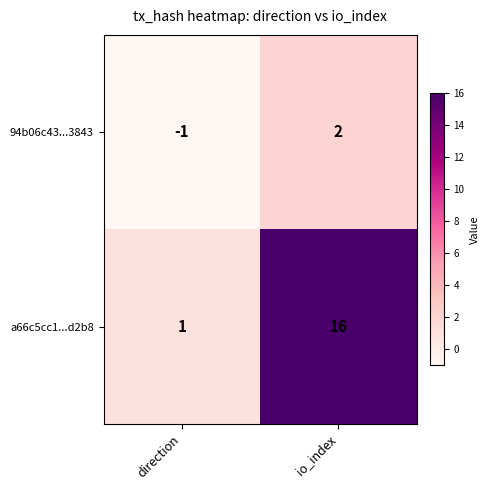

Rank the series by their maximum value, from lowest to highest.

94b06c43...3843, a66c5cc1...d2b8